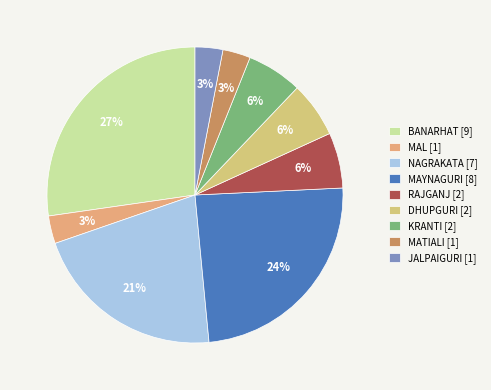

How many segments does this pie chart have?

9